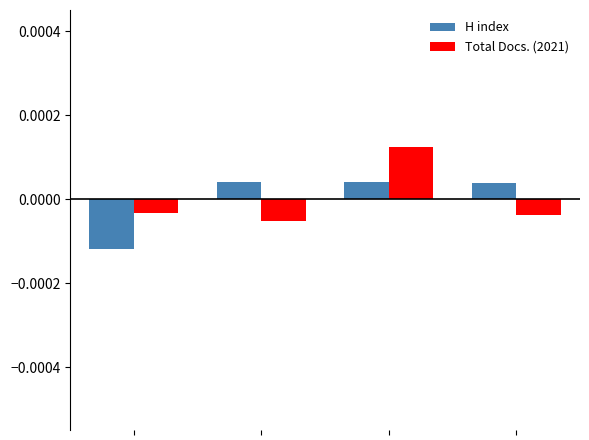

What are all the series names shown in the legend?

H index, Total Docs. (2021)